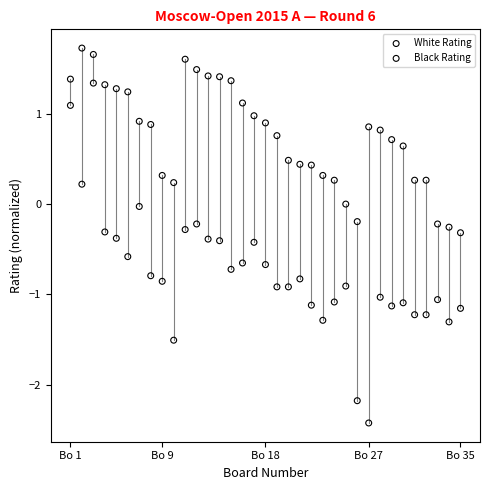

Which series contains the lowest Y value?

Black Rating